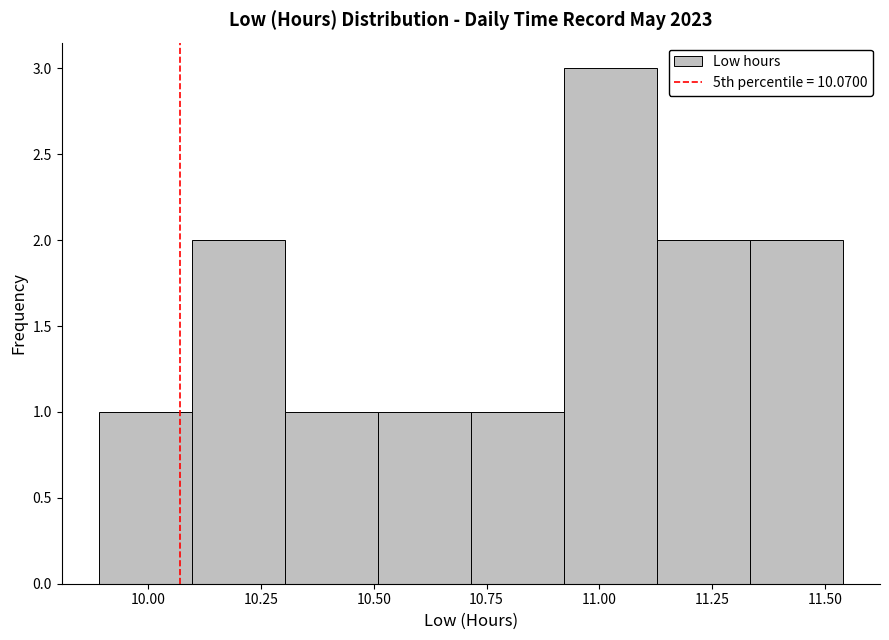

Reading left to right, transcribe this chart: for each bar, give the range it covers on the x-axis and its height. Neither the bar edges nor the heights are printed on the chart, so give them approximately, as read against the axes.

9.90 to 10.10: 1
10.10 to 10.30: 2
10.30 to 10.50: 1
10.50 to 10.70: 1
10.70 to 10.90: 1
10.90 to 11.15: 3
11.15 to 11.35: 2
11.35 to 11.55: 2